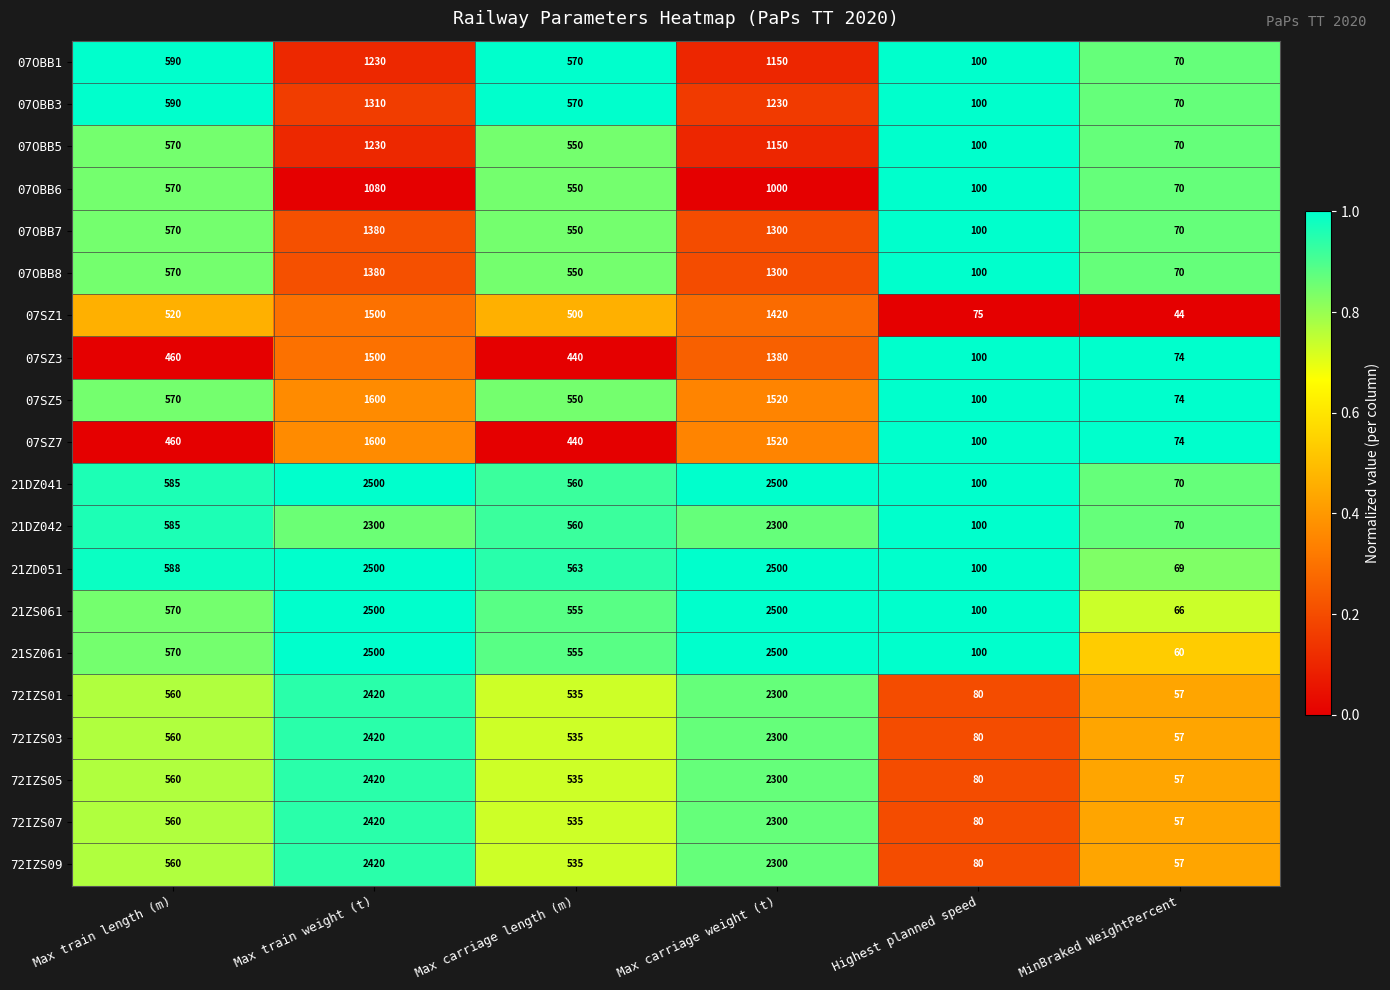

At which label does 07SZ3 reach its minimum?

MinBraked WeightPercent